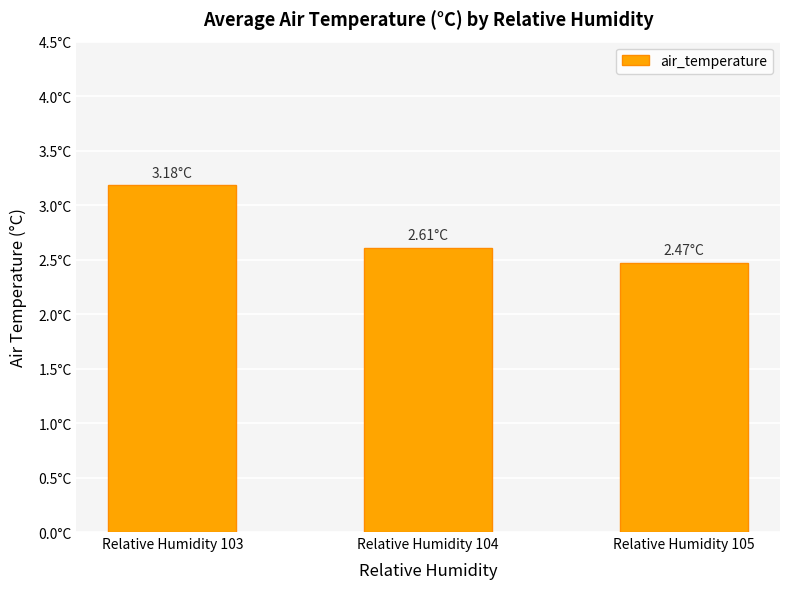

What is the value of the 3rd bar from the left?

2.5